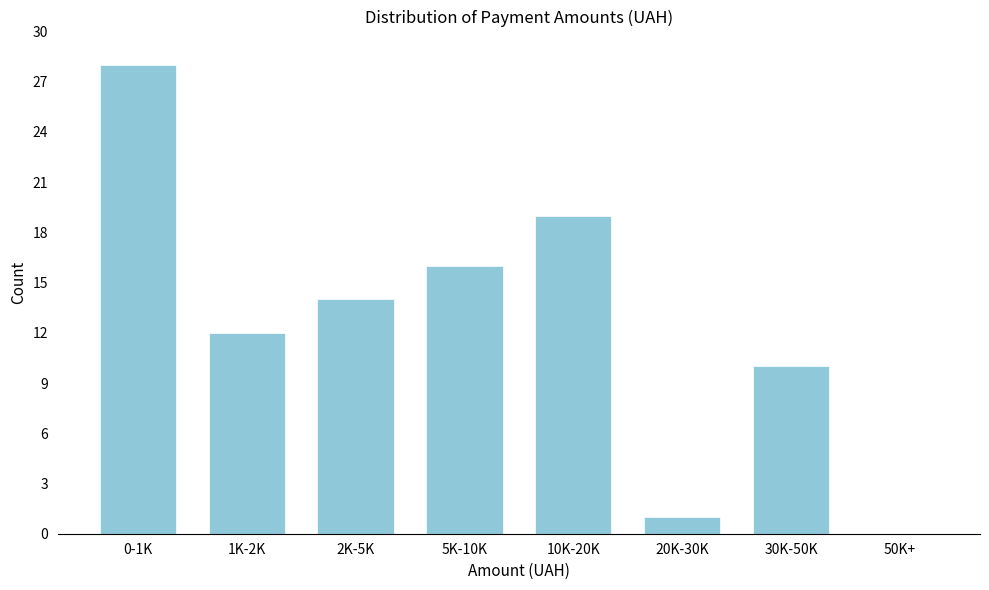

Reading left to right, what are all the values shown in this chart?

0-1K=28	1K-2K=12	2K-5K=14	5K-10K=16	10K-20K=19	20K-30K=1	30K-50K=10	50K+=0